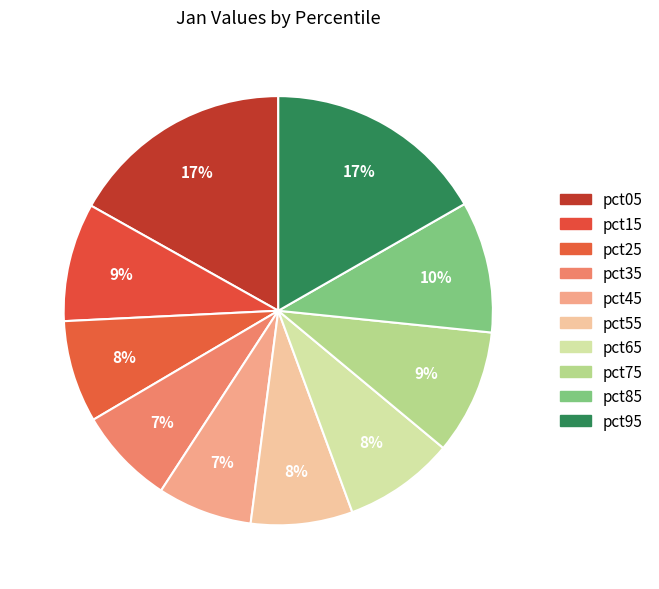

Count the number of slices in the pie.

10